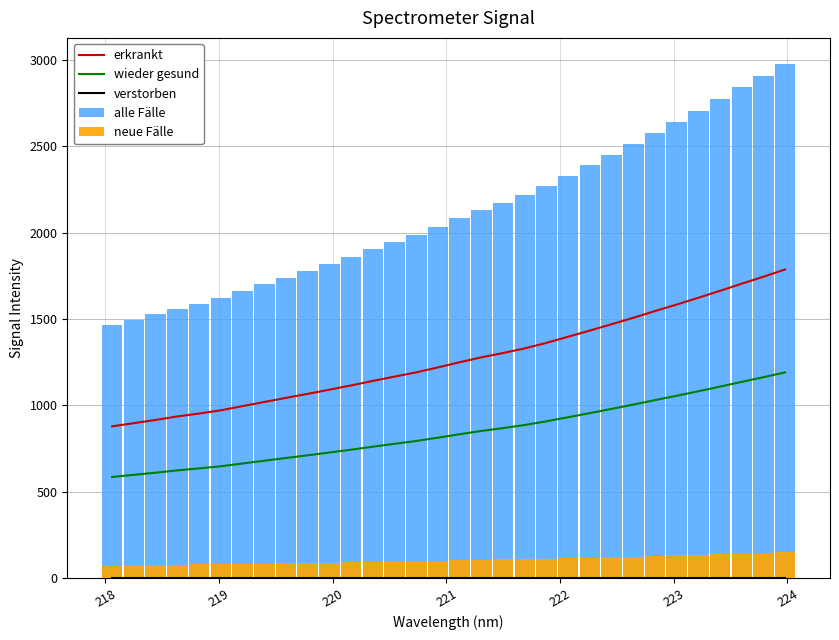

Reading left to right, extract all data points from this chart.

erkrankt: 879.1	897.4	916.1	936.3	953.1	971.9	996.0	1020.0	1043.8	1067.0	1091.3	1115.8	1141.9	1166.9	1191.6	1220.1	1250.1	1278.4	1303.4	1330.2	1362.3	1397.9	1433.4	1470.2	1507.2	1546.3	1583.9	1623.3	1663.4	1704.8	1744.9	1787.0
wieder gesund: 586.0	598.3	610.7	624.2	635.4	647.9	664.0	680.0	695.9	711.4	727.5	743.9	761.3	777.9	794.4	813.4	833.4	852.3	868.9	886.8	908.2	931.9	955.6	980.1	1004.8	1030.9	1055.9	1082.2	1108.9	1136.6	1163.3	1191.3
verstorben: 0.0	0.0	0.0	0.0	0.0	0.0	0.0	0.0	0.0	0.0	0.0	0.0	0.0	0.0	0.0	0.0	0.0	0.0	0.0	0.0	0.0	0.0	0.0	0.0	0.0	0.0	0.0	0.0	0.0	0.0	0.0	0.0
alle Fälle: 1465.1	1495.7	1526.8	1560.5	1588.6	1619.8	1660.0	1700.0	1739.7	1778.4	1818.8	1859.7	1903.2	1944.8	1985.9	2033.5	2083.6	2130.7	2172.3	2217.1	2270.5	2329.8	2389.0	2450.3	2512.1	2577.1	2639.8	2705.4	2772.4	2841.4	2908.2	2978.4
neue Fälle: 73.3	74.8	76.3	78.0	79.4	81.0	83.0	85.0	87.0	88.9	90.9	93.0	95.2	97.2	99.3	101.7	104.2	106.5	108.6	110.9	113.5	116.5	119.4	122.5	125.6	128.9	132.0	135.3	138.6	142.1	145.4	148.9